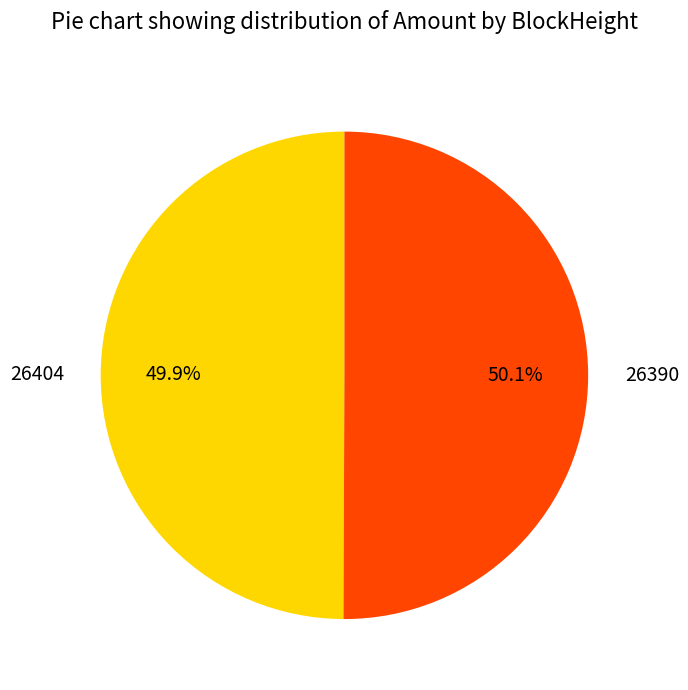

To the nearest percent, what is the difference between the largest and smallest slice percentages?

0%